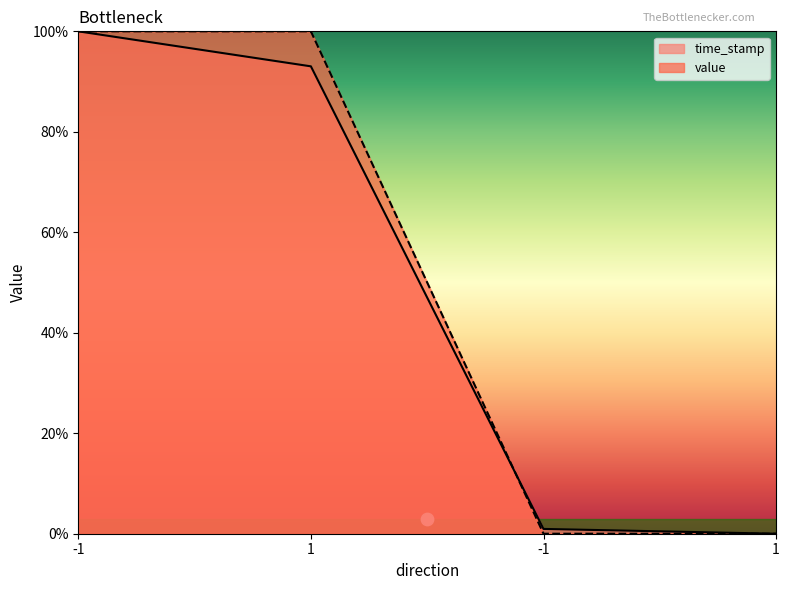

Is the value of time_stamp at -1 greater than the value of value at -1?

No